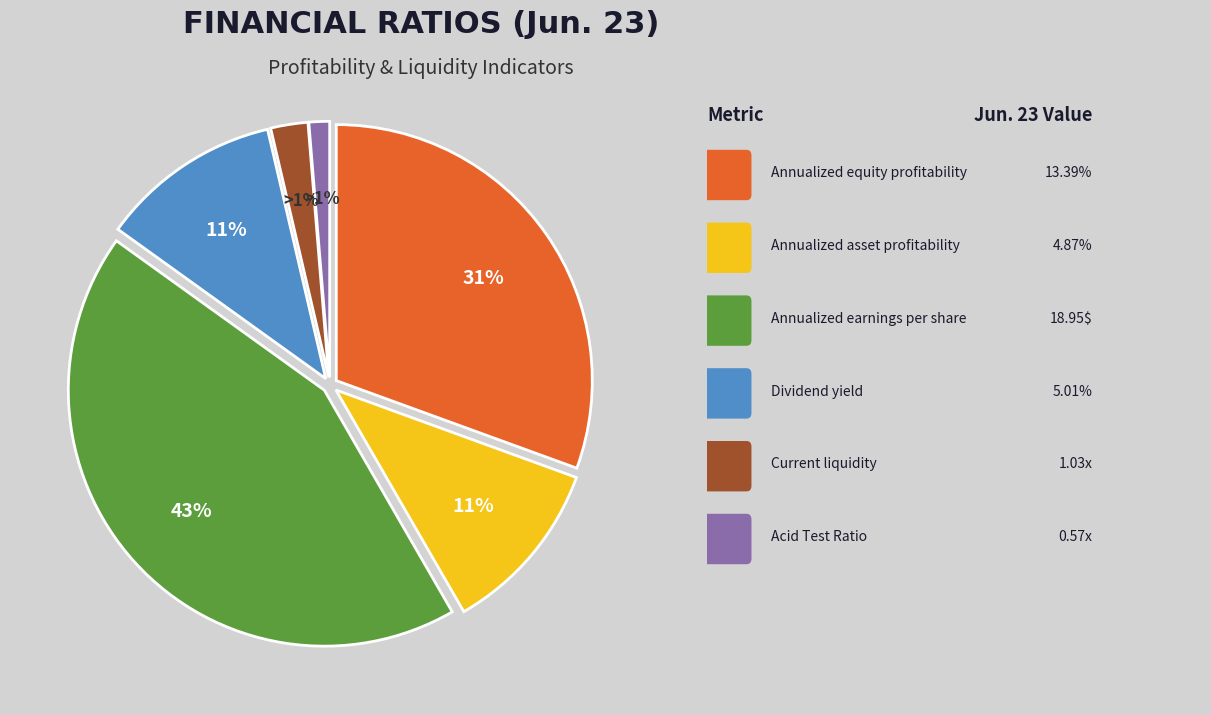

Combined, do Annualized equity profitability and Current liquidity account for over 50%?

No